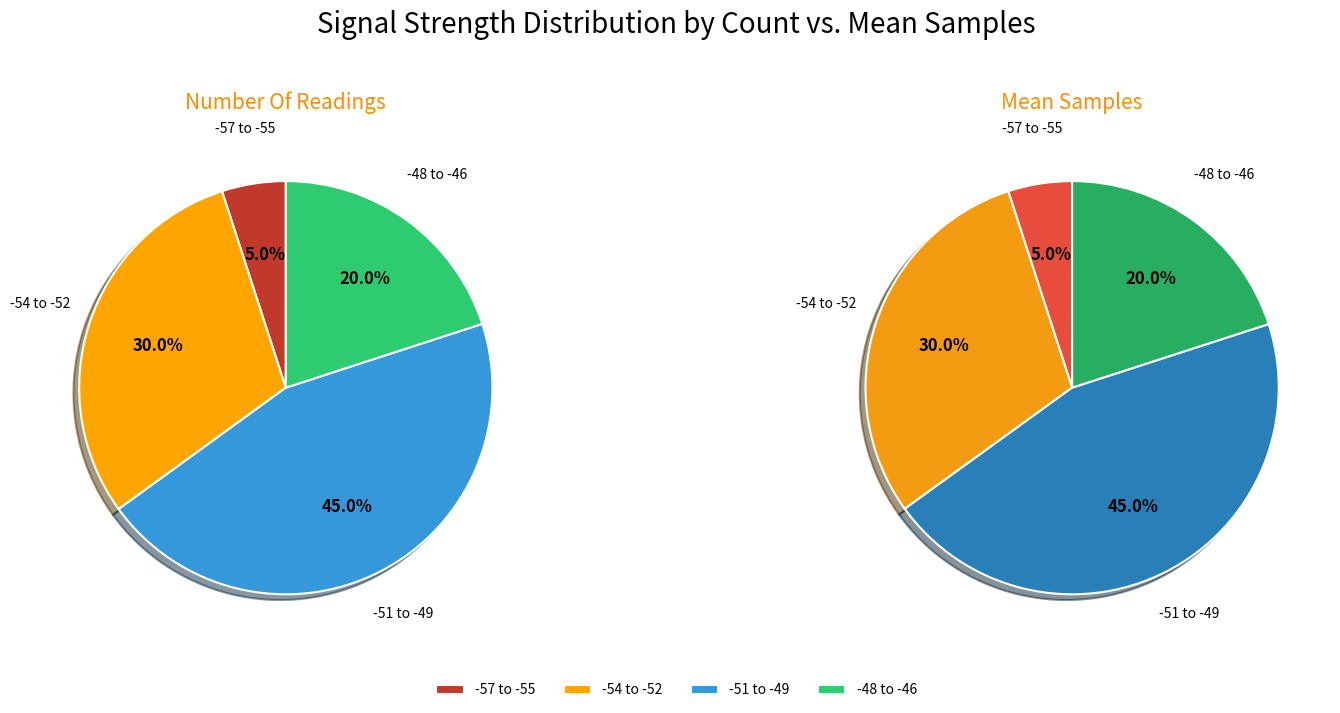

Does -50 account for over 50% of the chart?

No